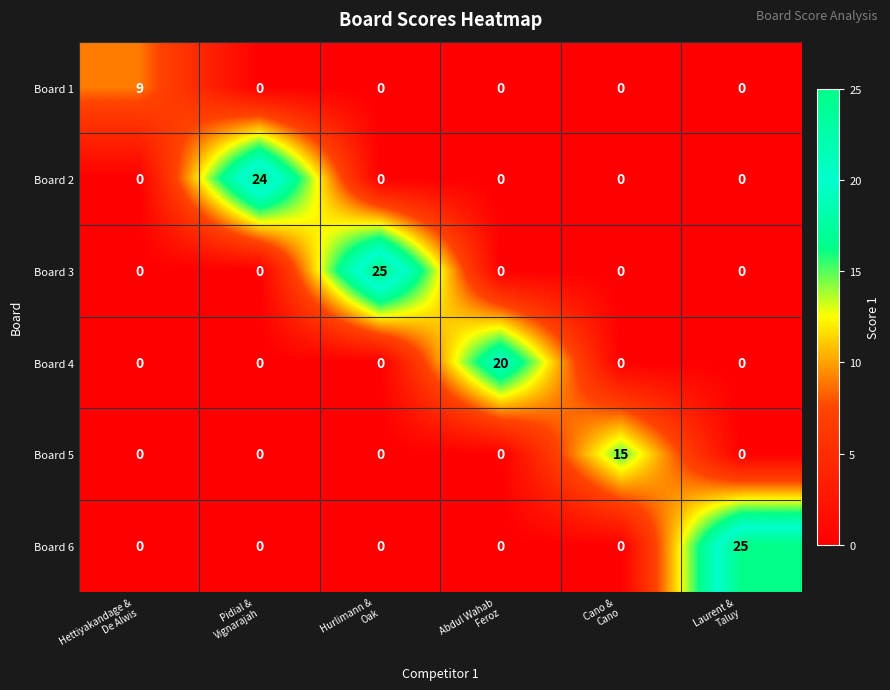

At how many categories does at least one series exceed 14?

5